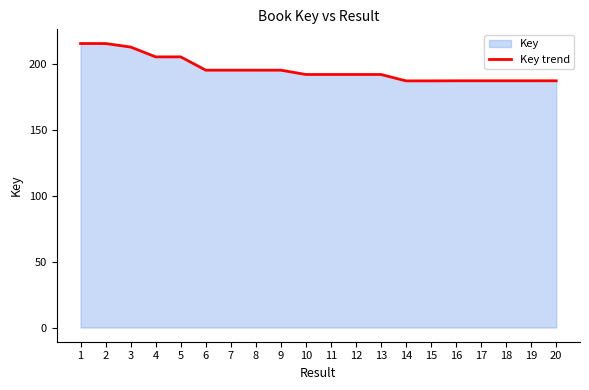

Rank the categories by value from lowest to highest.

15, 14, 20, 19, 18, 17, 16, 13, 10, 12, 11, 7, 9, 6, 8, 4, 5, 3, 2, 1